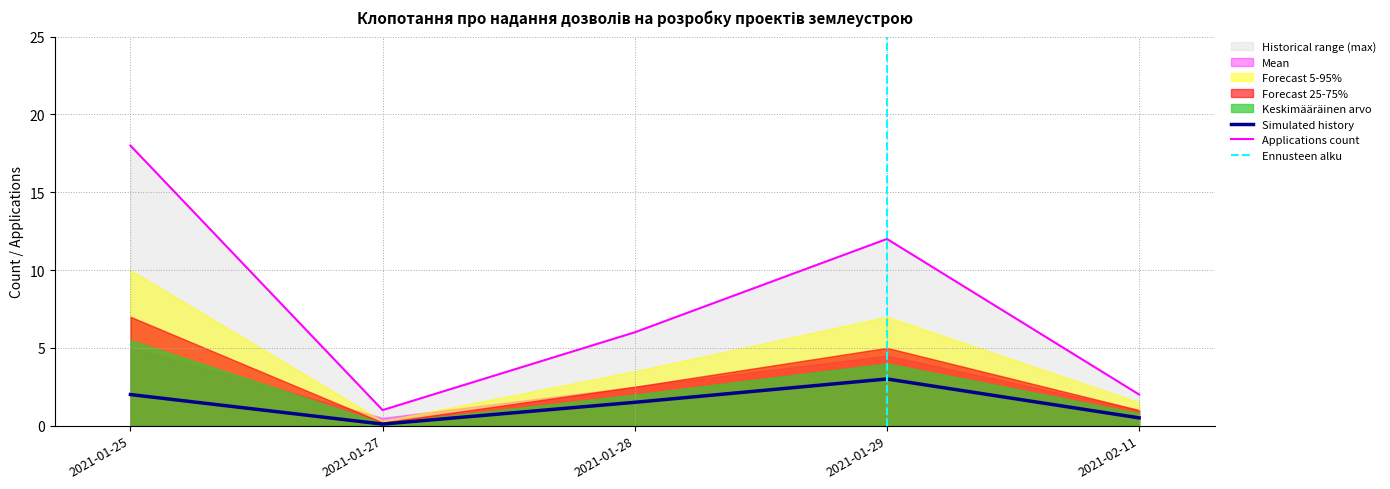

Which series changed the most between 2021-01-25 and 2021-02-11?

Historical range (max)